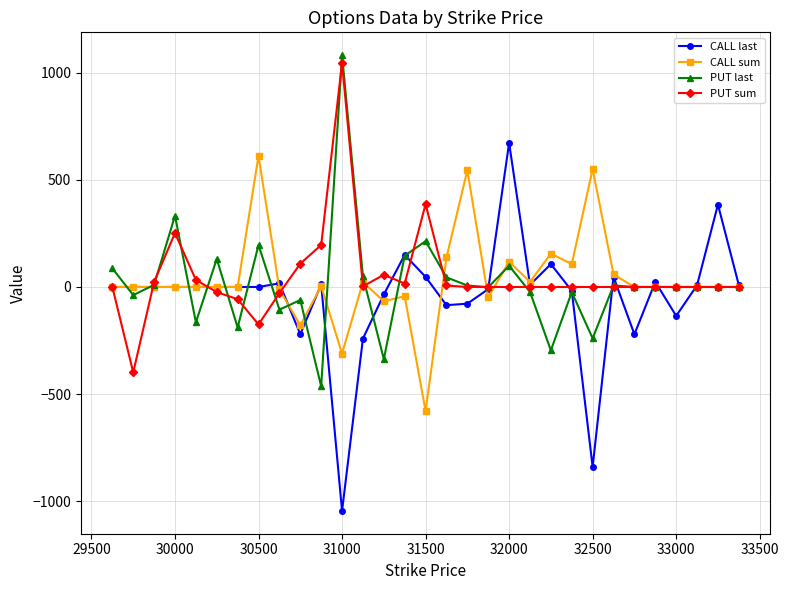

Which series has the largest total across all categories?

PUT sum